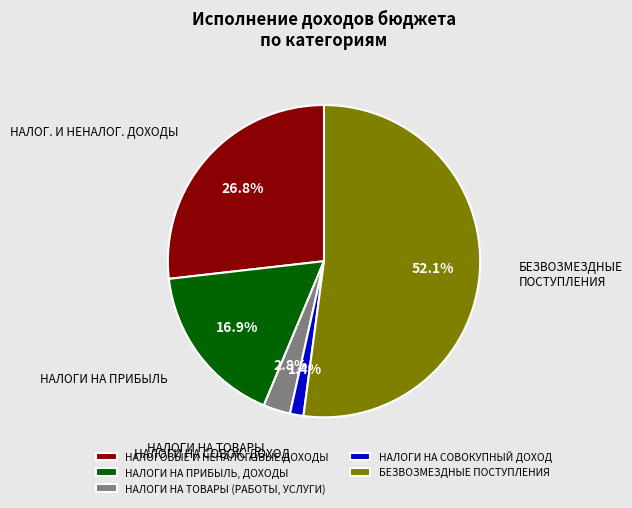

How many segments does this pie chart have?

5